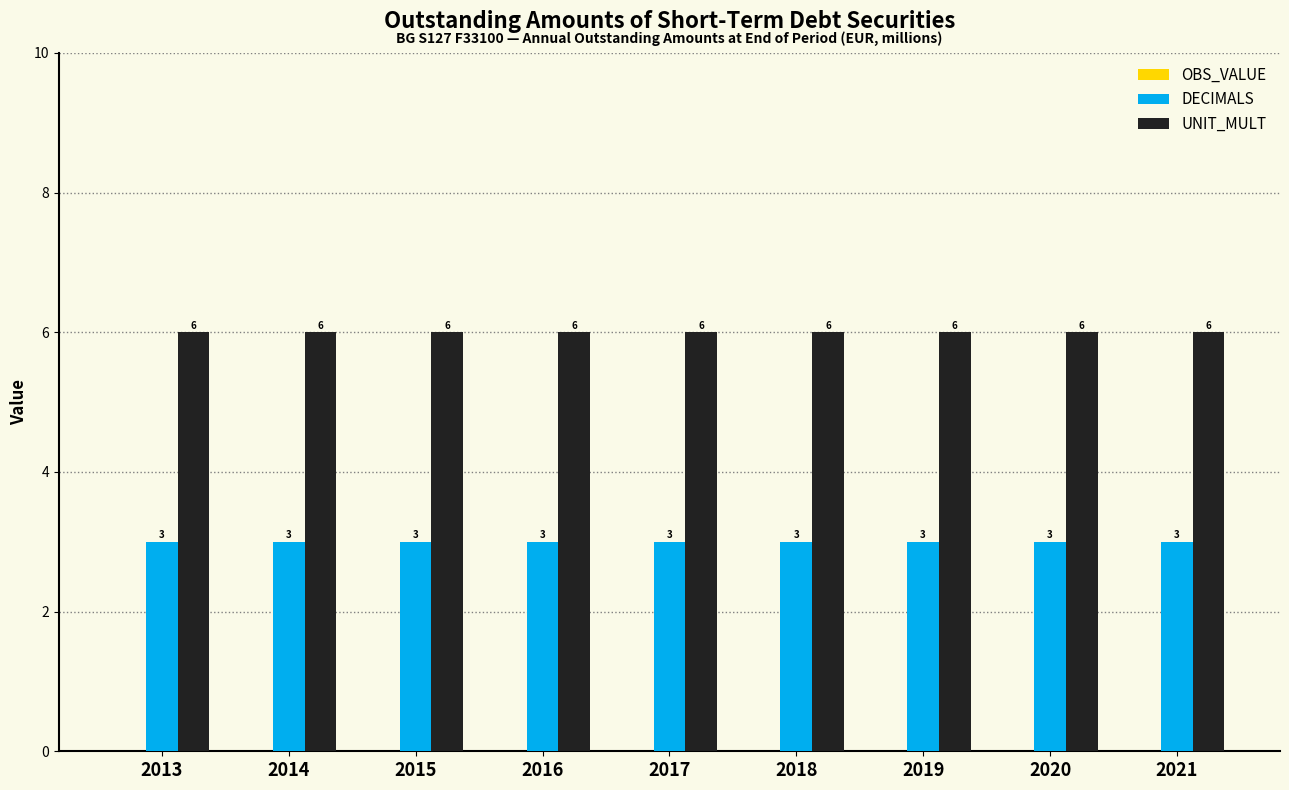

What is the difference between the highest and lowest values at 2015?

3